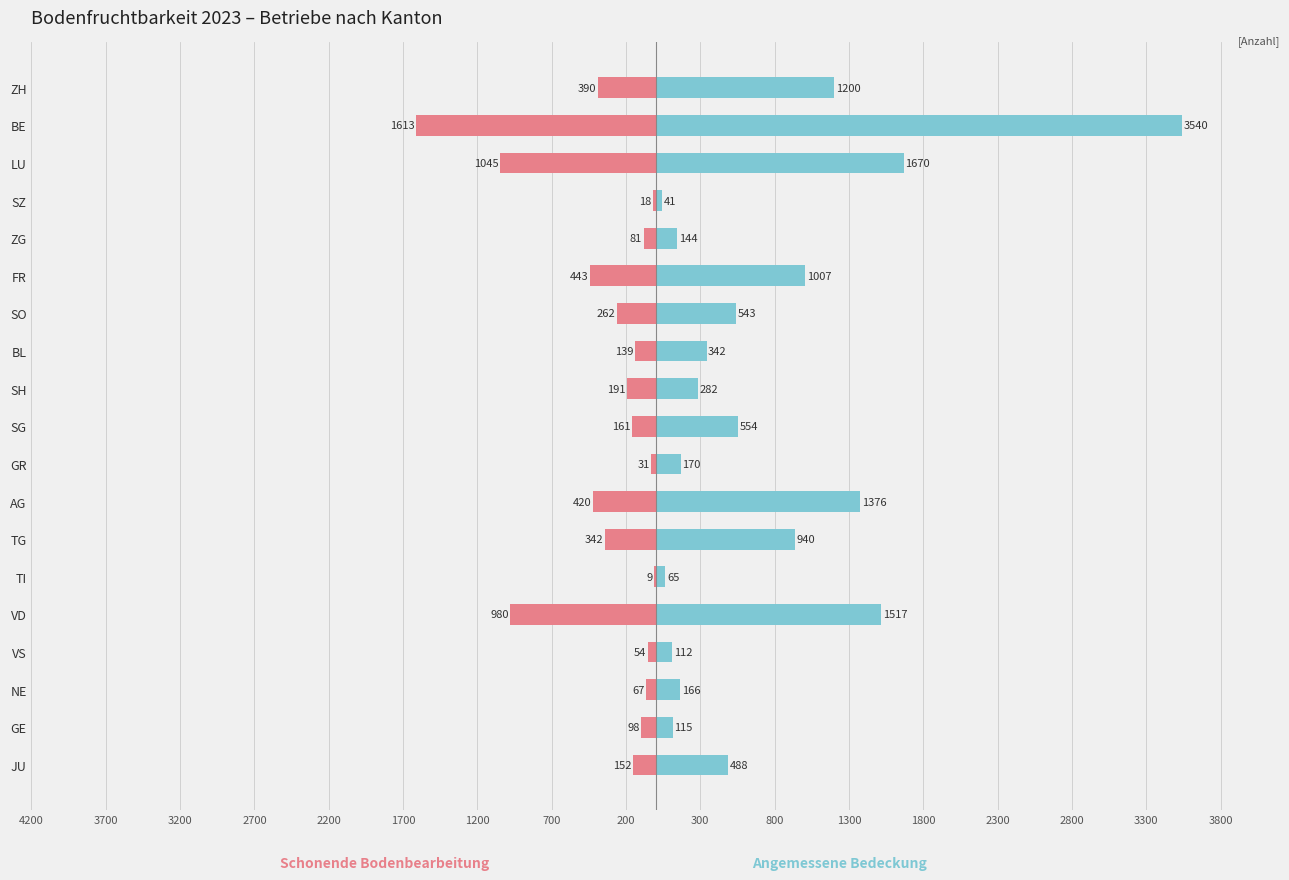

What is the highest value of the Beitrag angemessene Bedeckung series?

3540